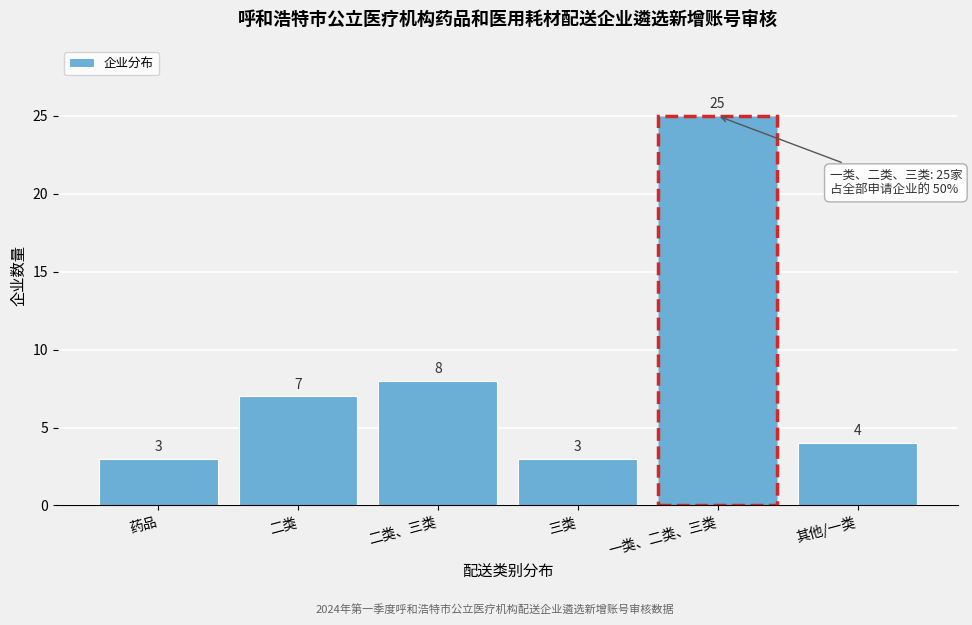

Reading left to right, list all the values displayed in this chart.

3	7	8	3	25	4